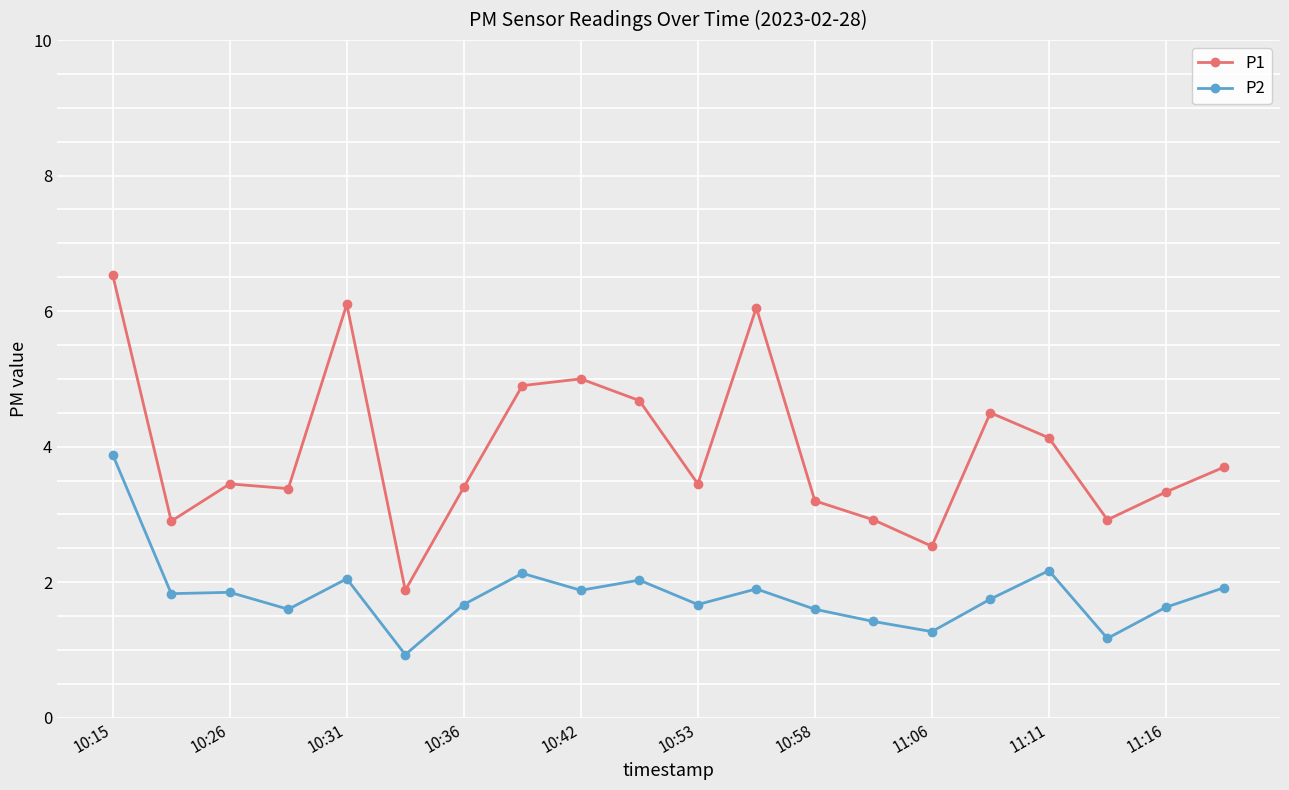

Rank the series by their average value, from highest to lowest.

P1, P2